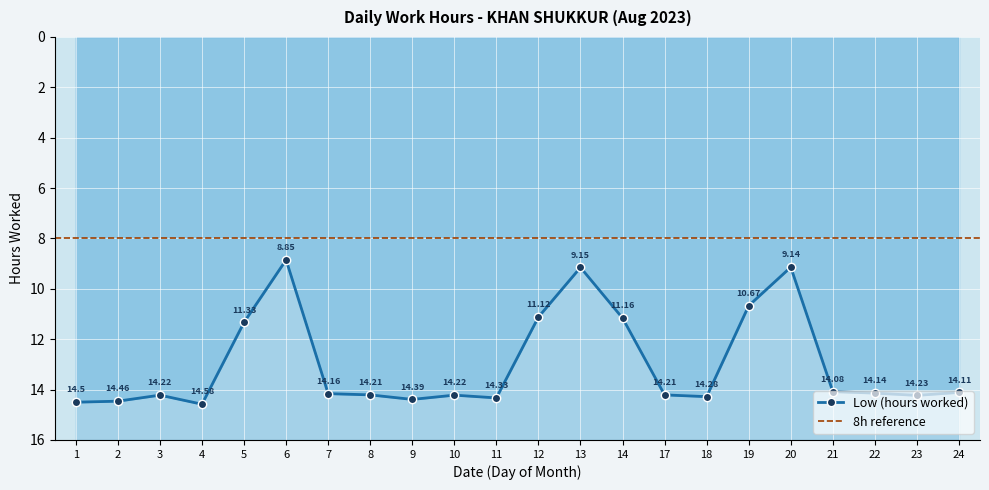

Reading left to right, list all the values displayed in this chart.

14.5	14.5	14.2	14.6	11.3	8.8	14.2	14.2	14.4	14.2	14.3	11.1	9.2	11.2	14.2	14.3	10.7	9.1	14.1	14.1	14.2	14.1